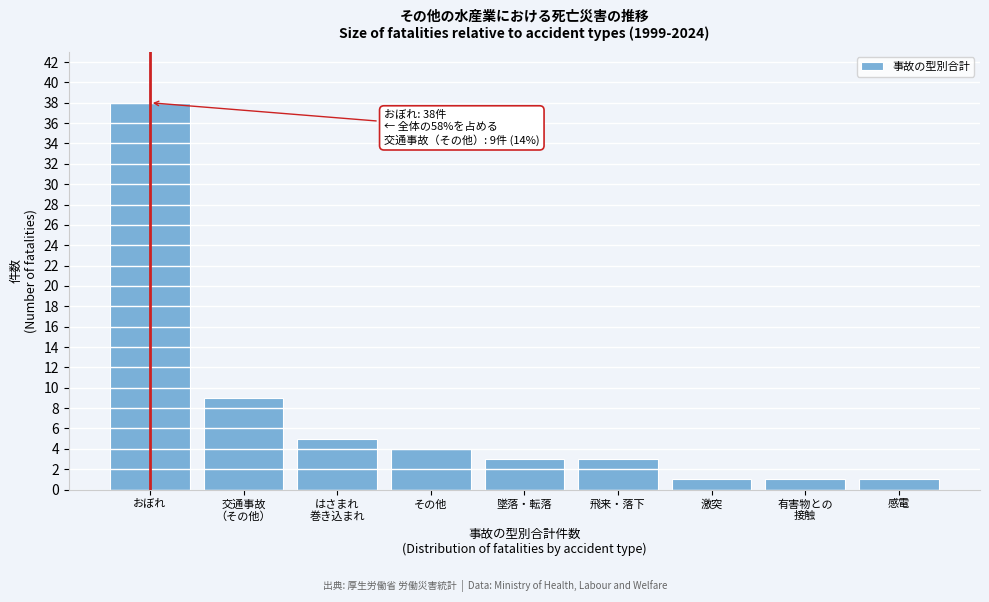

Reading left to right, transcribe all the data shown in this chart.

38	9	5	4	3	3	1	1	1